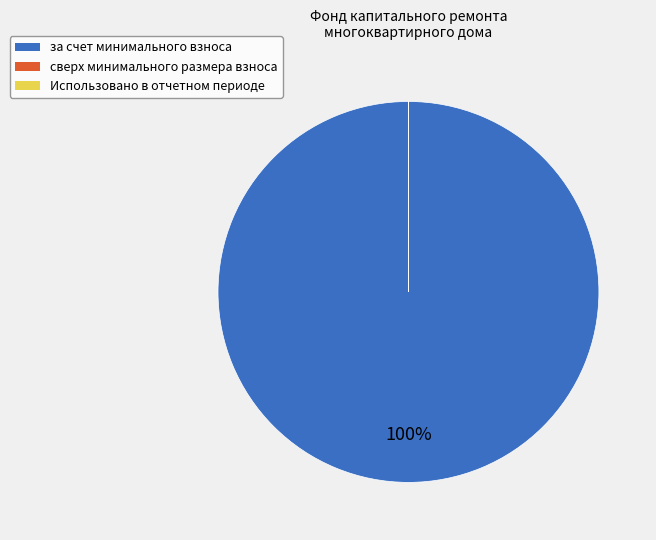

To the nearest percent, what is the average slice percentage?

33%